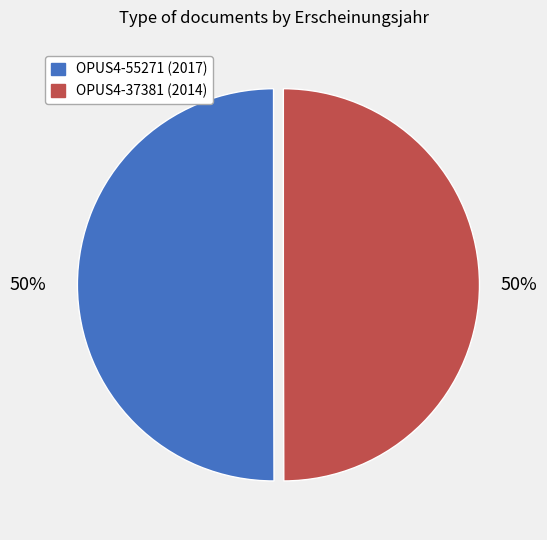

Do OPUS4-37381 (2014) and OPUS4-55271 (2017) together represent more than half of the pie?

Yes